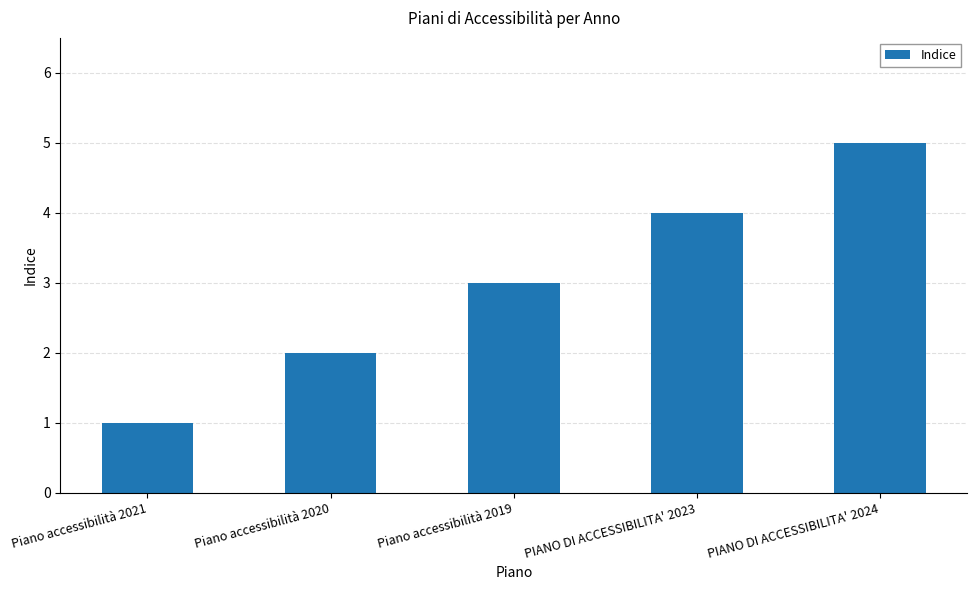

Is it true that the value at Piano accessibilità 2021 is 2?

False